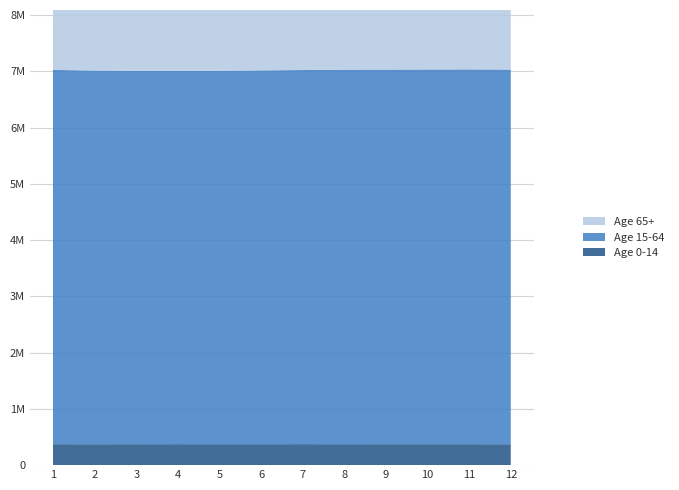

Reading right to left, what are all the values shown in this chart?

Age 0-14: 12=371.9	11=372.4	10=372.5	9=372.8	8=373.0	7=373.5	6=373.0	5=373.0	4=373.4	3=373.0	2=371.9	1=372.6
Age 15-64: 12=6658.8	11=6661.3	10=6659.4	9=6657.5	8=6655.6	7=6648.6	6=6642.5	5=6636.5	4=6635.6	3=6635.3	2=6641.6	1=6651.5
Age 65+: 12=7030.7	11=7033.7	10=7031.9	9=7030.3	8=7028.6	7=7022.2	6=7015.5	5=7009.5	4=7009.0	3=7008.3	2=7013.5	1=7024.1